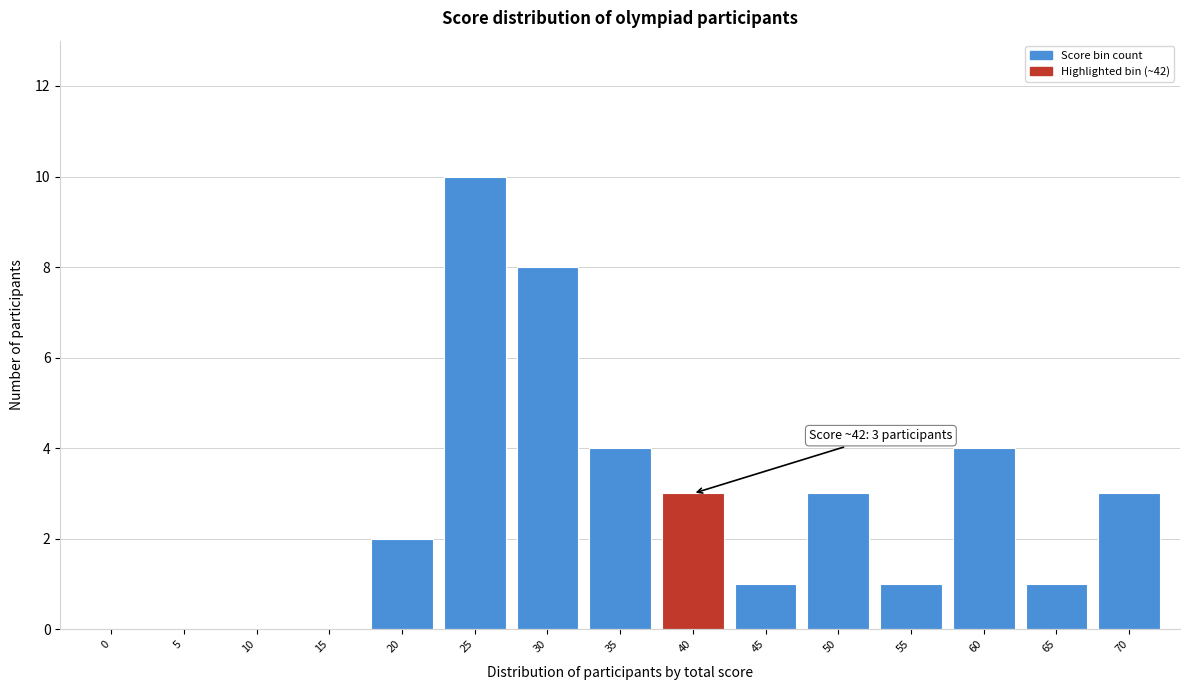

Reading right to left, list all the values displayed in this chart.

70=3	65=1	60=4	55=1	50=3	45=1	40=3	35=4	30=8	25=10	20=2	15=0	10=0	5=0	0=0